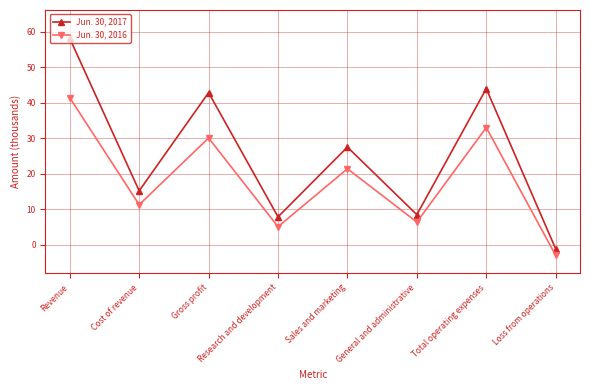

What are all the series names shown in the legend?

Jun. 30, 2017, Jun. 30, 2016